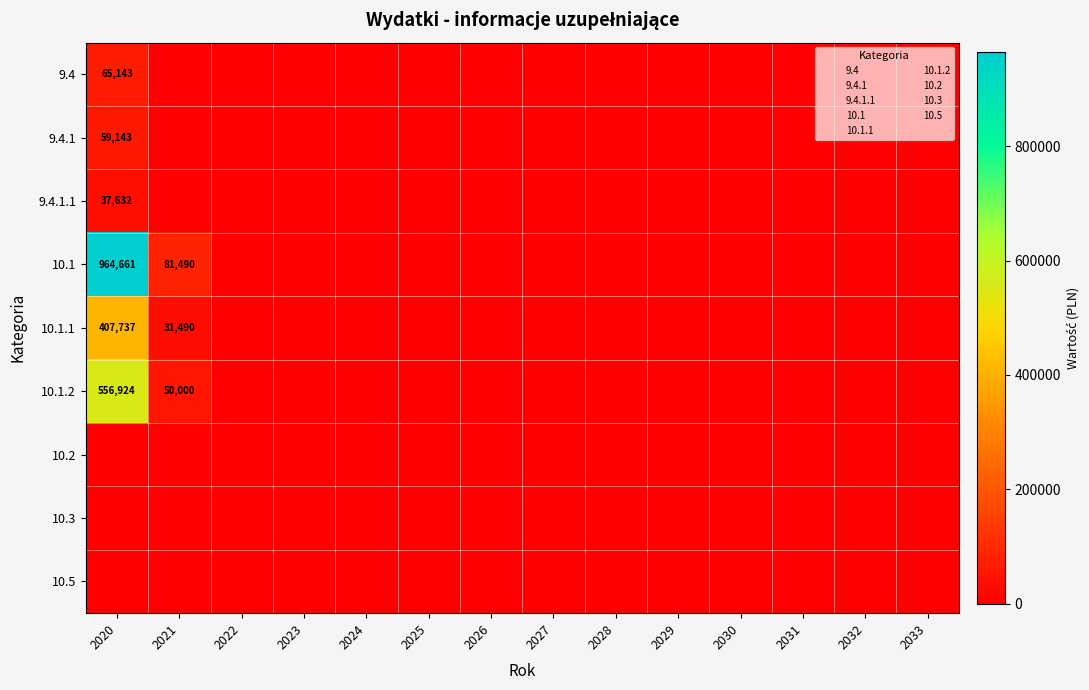

What is the sum of the 9.4.1 values at 2020 and 2030?

59143